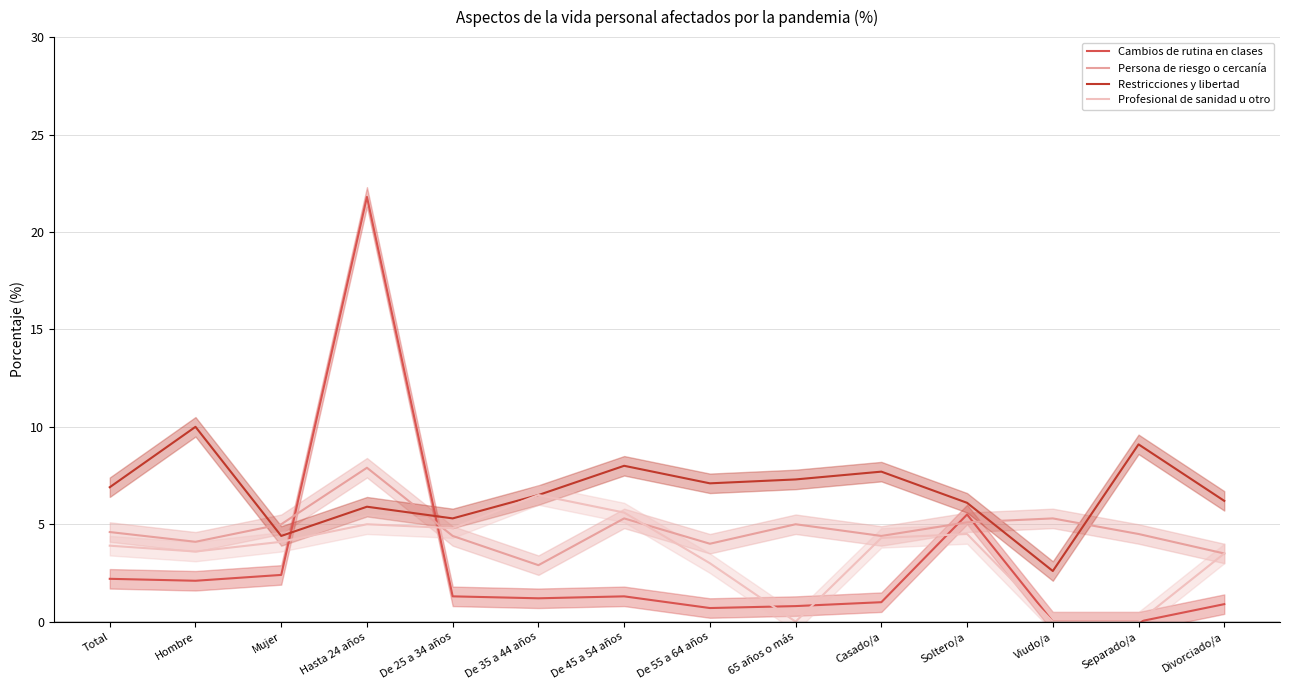

What are all the series names shown in the legend?

Cambios de rutina en clases, Persona de riesgo o cercanía, Restricciones y libertad, Profesional de sanidad u otro